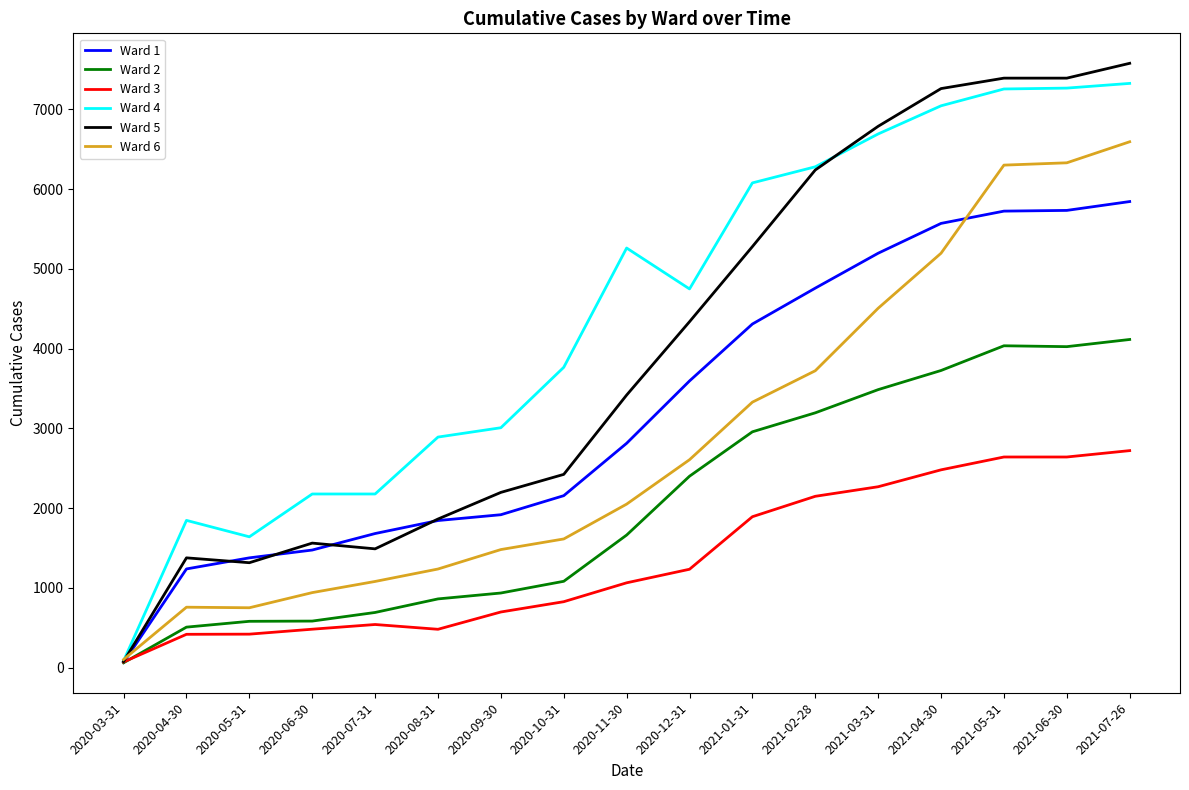

What is the total value across all series at 2020-10-31?

11866